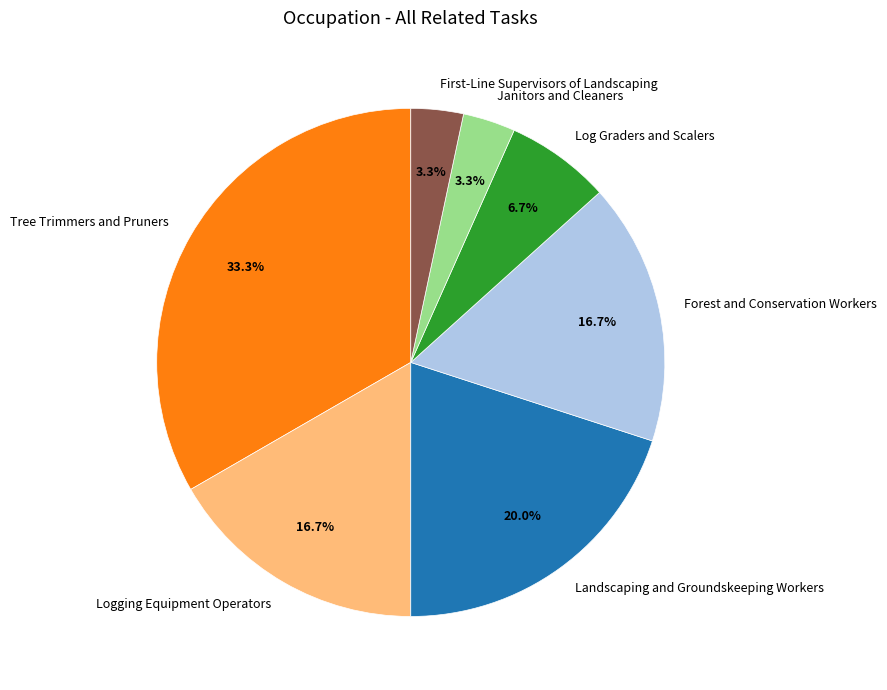

Does Forest and Conservation Workers represent more than half of the total?

No